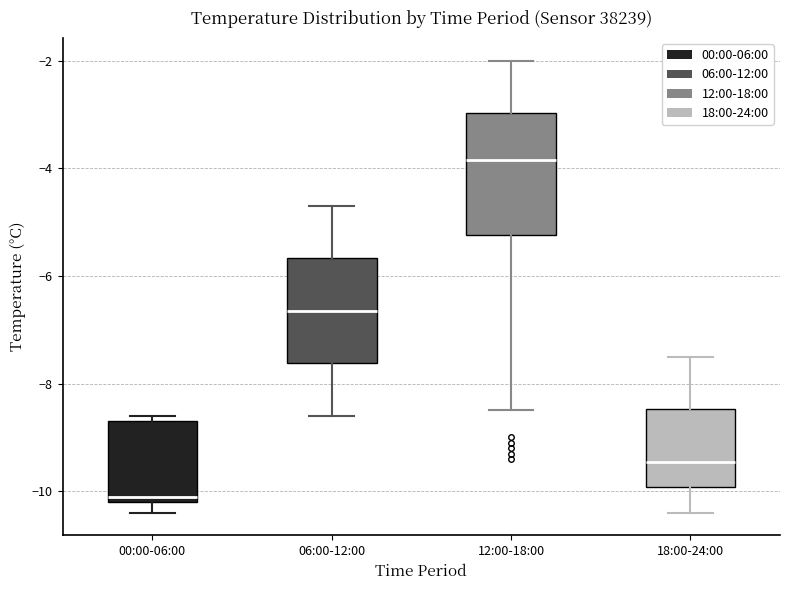

Reading left to right, transcribe this box plot: for each box, give where its median line is, the range the box spans, and where its two whiskers end, as read against the y-axis. The values are not printed on the chart, so give them approximately, as read against the axis.

00:00-06:00: median -10.0, box -10.2 to -8.6, whiskers -10.4 to -8.6 (just above the box's upper edge)
06:00-12:00: median -6.6, box -7.6 to -5.6, whiskers -8.6 to -4.6
12:00-18:00: median -3.8, box -5.2 to -3.0, whiskers -8.4 to -2.0
18:00-24:00: median -9.4, box -10.0 to -8.4, whiskers -10.4 to -7.4